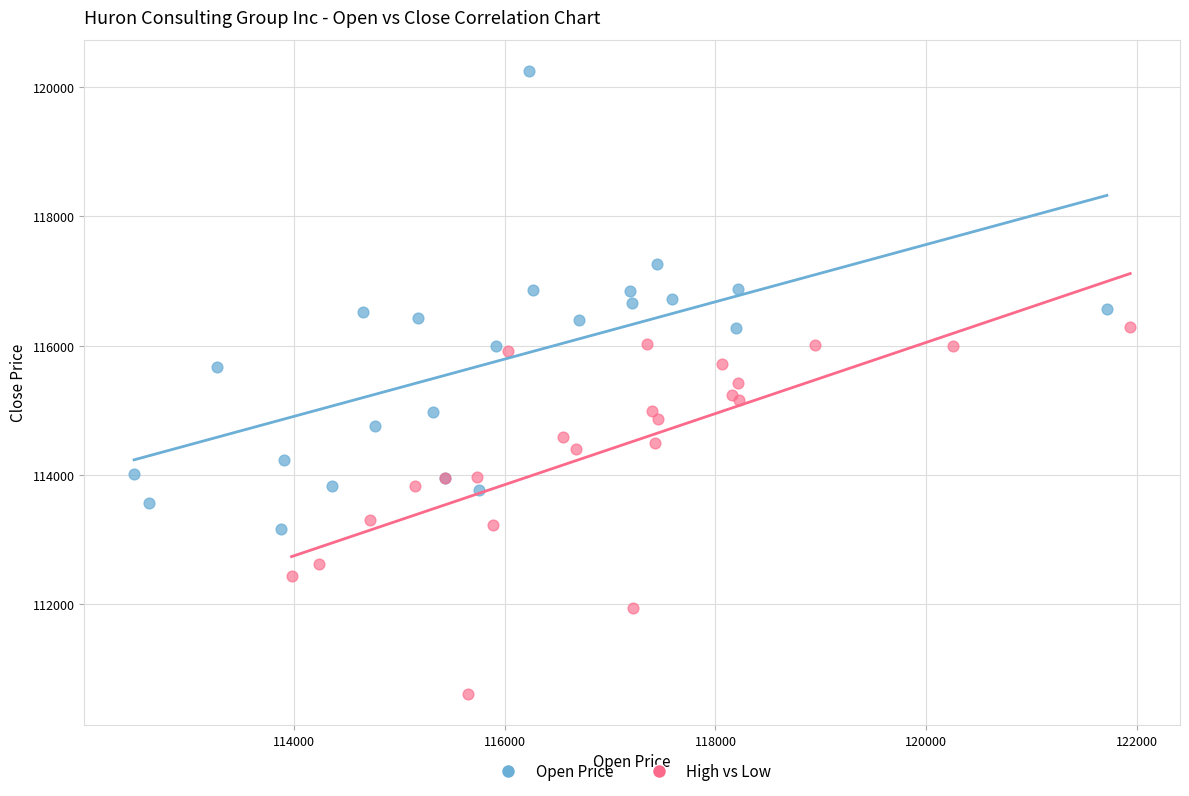

Which series has the widest spread of Y values?

Open Price